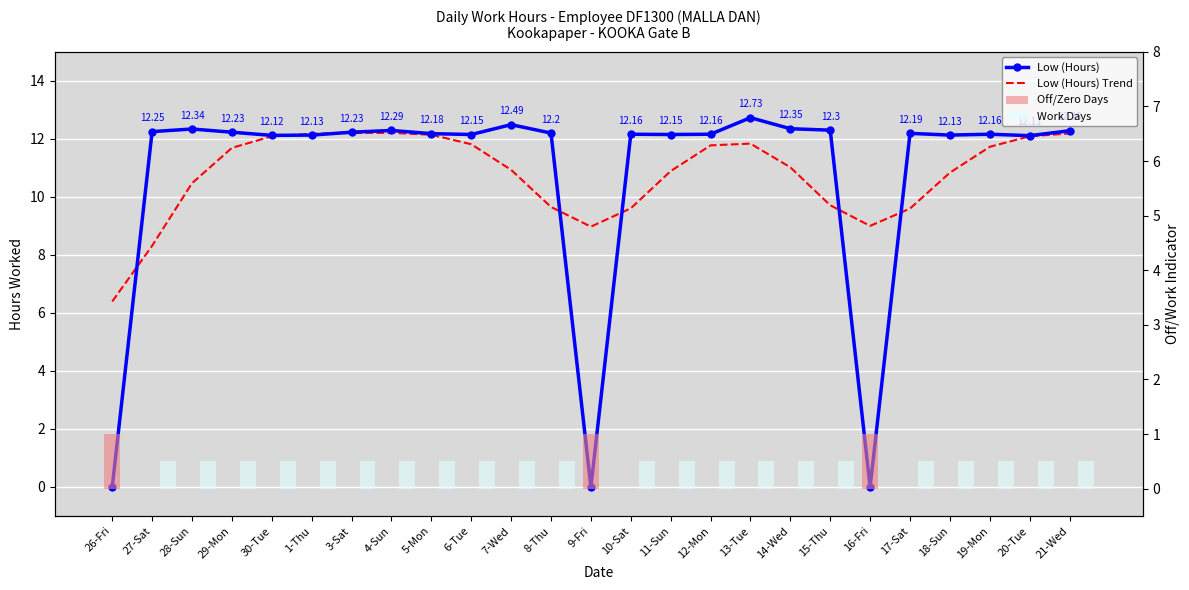

What is the maximum value shown in the chart?

12.7